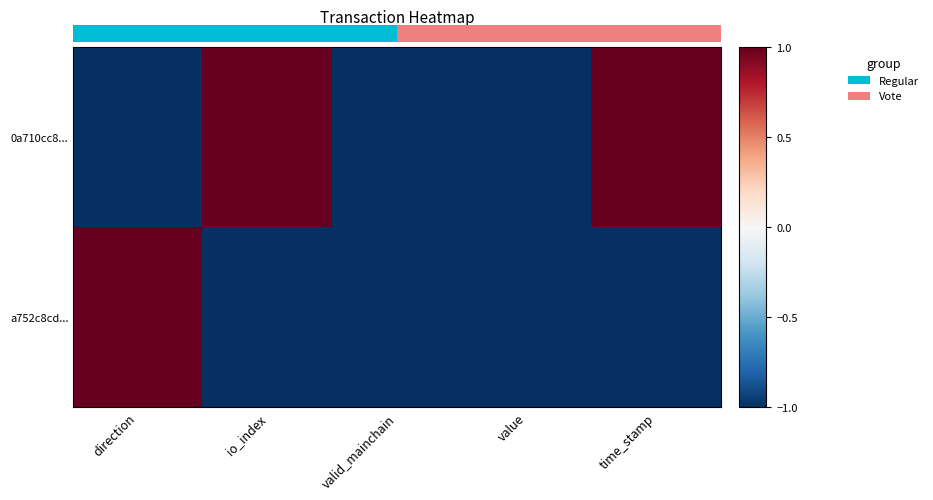

Which series changed the most between direction and io_index?

0a710cc8...